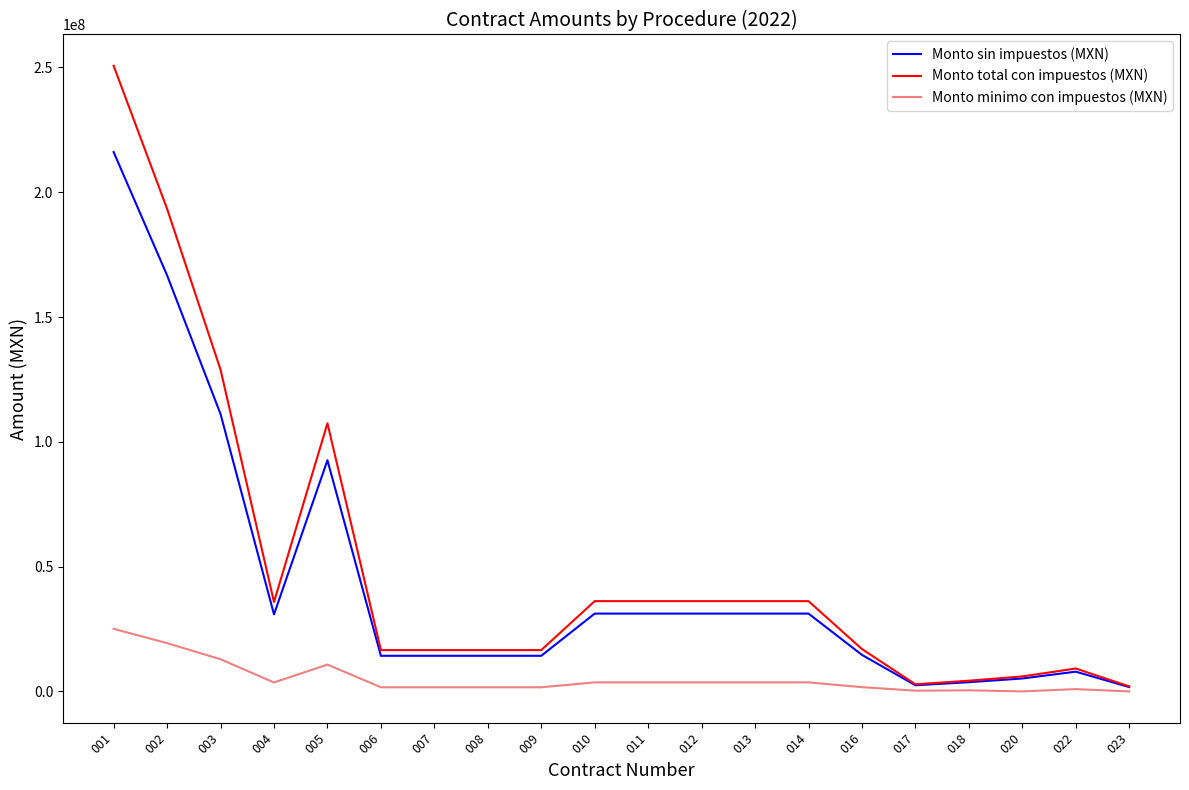

Rank the series by their average value, from highest to lowest.

Monto total con impuestos (MXN), Monto sin impuestos (MXN), Monto minimo con impuestos (MXN)